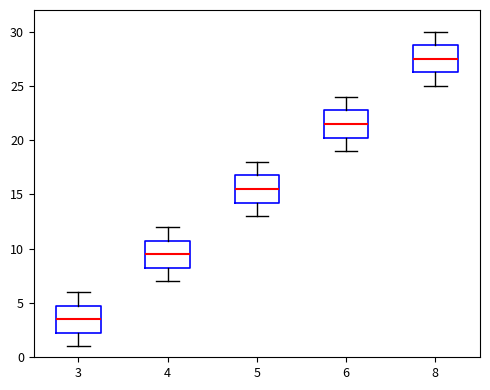

Which box's median line is the lowest?

3